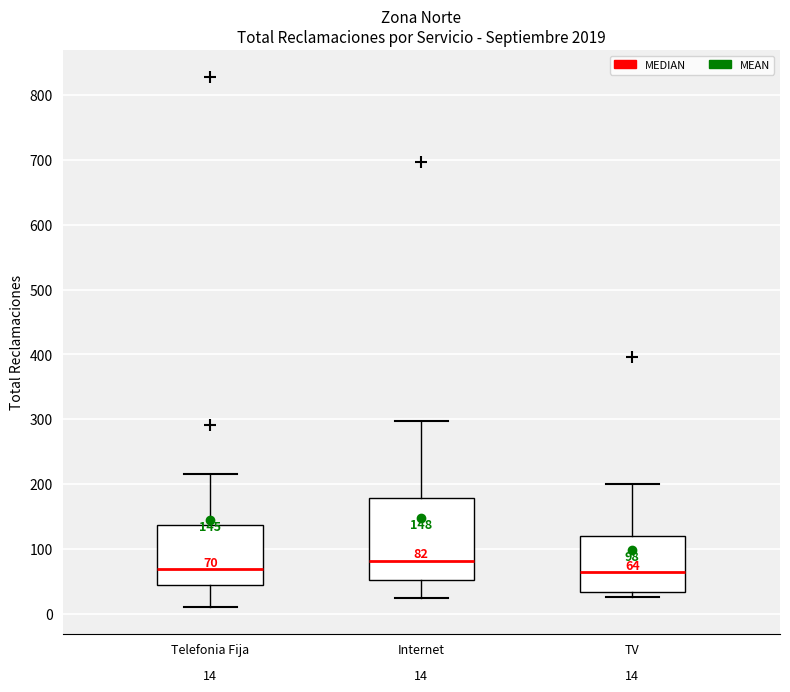

Which box is the tallest, from its lower edge to its upper edge?

Internet